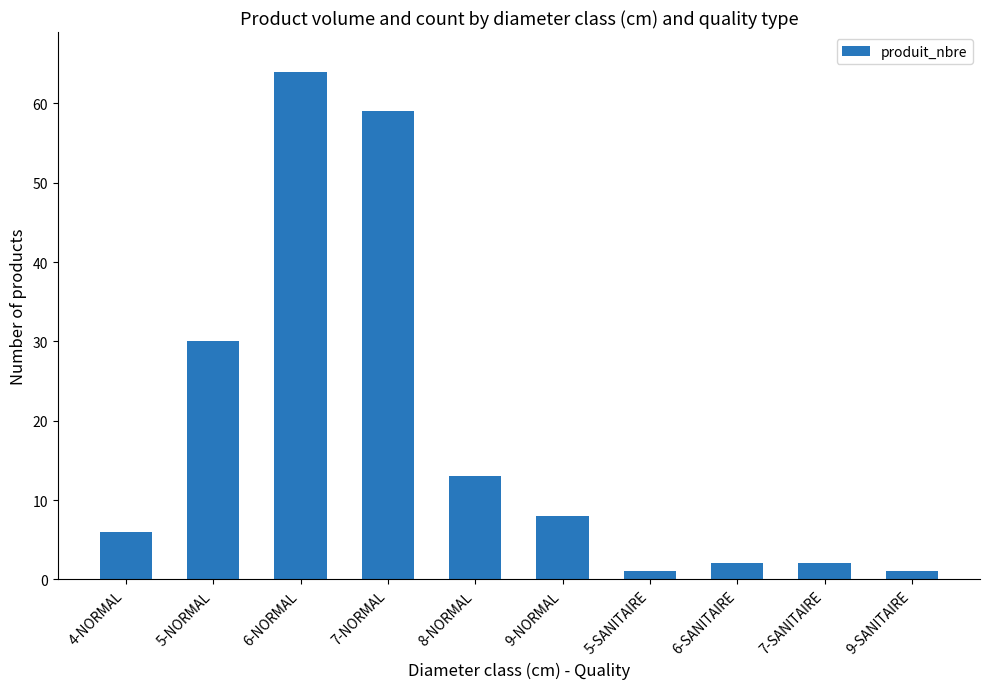

At which label is the value closest to 32?

5-NORMAL